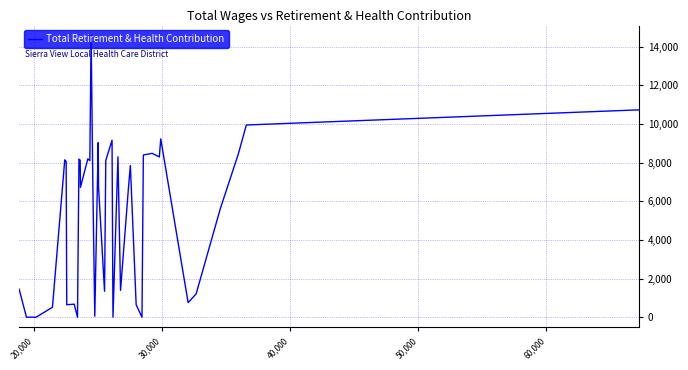

What is the difference between the maximum and minimum values?

14596